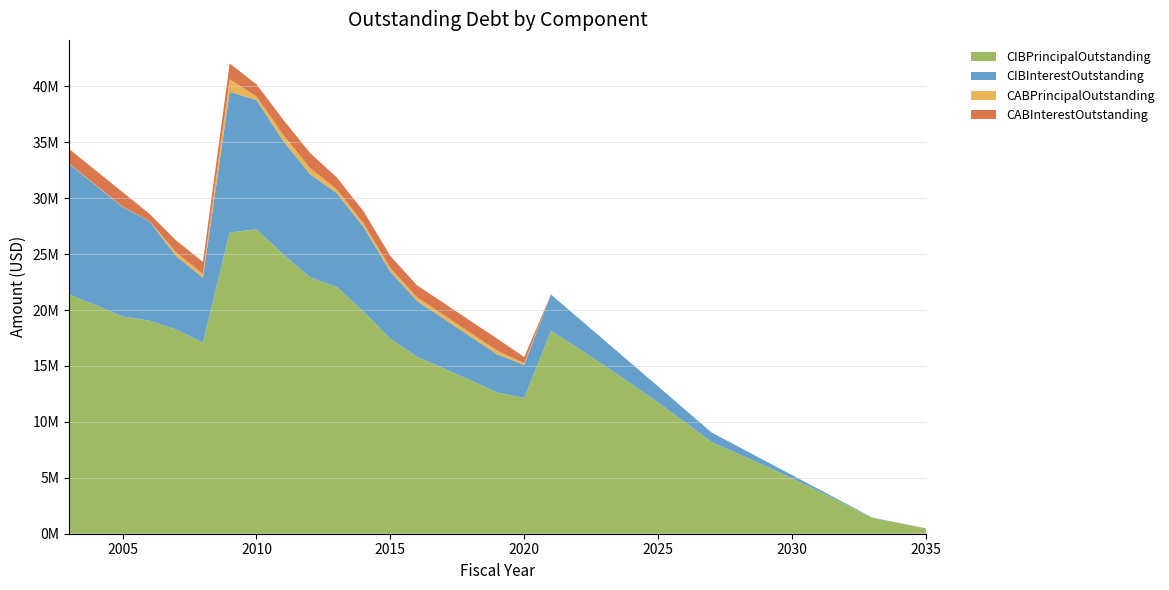

Reading left to right, extract all data points from this chart.

CIBPrincipalOutstanding: 2003=21400000.0	2004=20445000.0	2005=19435000.0	2006=19060000.0	2007=18260000.0	2008=17100000.0	2009=26940000.0	2010=27220000.0	2011=24990000.0	2012=22930000.0	2013=22080000.0	2014=19859000.0	2015=17451000.0	2016=15815000.0	2017=14785000.0	2018=13715000.0	2019=12620000.0	2020=12150000.0	2021=18140000.0	2022=16623000.0	2023=15033000.0	2024=13408000.0	2025=11727000.0	2026=9990000.0	2027=8192000.0	2028=7143000.0	2029=6063000.0	2030=4952000.0	2031=3809000.0	2032=2635000.0	2033=1420000.0	2034=953000.0	2035=480000.0
CIBInterestOutstanding: 2003=11688843.8	2004=10704421.2	2005=9788443.8	2006=8900613.8	2007=6570926.9	2008=5803940.6	2009=12581737.7	2010=11569956.6	2011=10133115.1	2012=9225401.4	2013=8380199.1	2014=7572582.7	2015=5985394.9	2016=4993900.0	2017=4436250.0	2018=3907150.0	2019=3410500.0	2020=2949450.0	2021=3259643.1	2022=2714781.6	2023=2247960.4	2024=1822814.3	2025=1445646.1	2026=1122115.2	2027=857906.3	2028=639104.1	2029=451193.0	2030=295257.8	2031=172390.0	2032=83681.3	2033=30216.3	2034=13486.6	2035=3384.0
CABPrincipalOutstanding: 2003=34651.6	2004=34651.6	2005=34651.6	2006=13318.8	2007=329686.0	2008=329686.0	2009=1109686.0	2010=329686.0	2011=559686.0	2012=559686.0	2013=329686.0	2014=329686.0	2015=329686.0	2016=329686.0	2017=329686.0	2018=329686.0	2019=329686.0	2020=156261.0	2021=0.0	2022=0.0	2023=0.0	2024=0.0	2025=0.0	2026=0.0	2027=0.0	2028=0.0	2029=0.0	2030=0.0	2031=0.0	2032=0.0	2033=0.0	2034=0.0	2035=0.0
CABInterestOutstanding: 2003=1295348.4	2004=1295348.4	2005=1295348.4	2006=646681.2	2007=1070314.0	2008=1070314.0	2009=1430314.0	2010=1070314.0	2011=1340314.0	2012=1340314.0	2013=1070314.0	2014=1070314.0	2015=1070314.0	2016=1070314.0	2017=1070314.0	2018=1070314.0	2019=1070314.0	2020=543739.0	2021=0.0	2022=0.0	2023=0.0	2024=0.0	2025=0.0	2026=0.0	2027=0.0	2028=0.0	2029=0.0	2030=0.0	2031=0.0	2032=0.0	2033=0.0	2034=0.0	2035=0.0